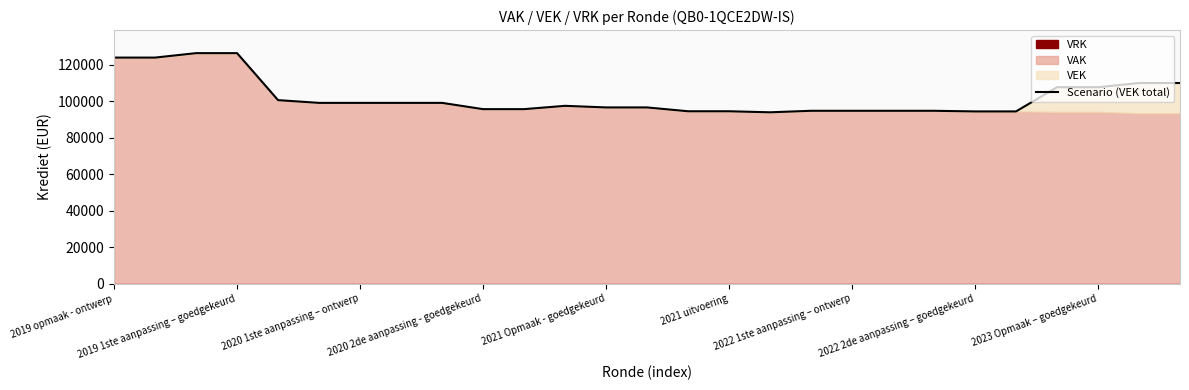

Reading left to right, transcribe all the data shown in this chart.

123878	123878	126310	126310	100575	99074	99074	99074	99074	95640	95640	97457	96582	96582	94484	94484	93912	94739	94739	94739	94739	94393	94393	107648	107648	109958	109958